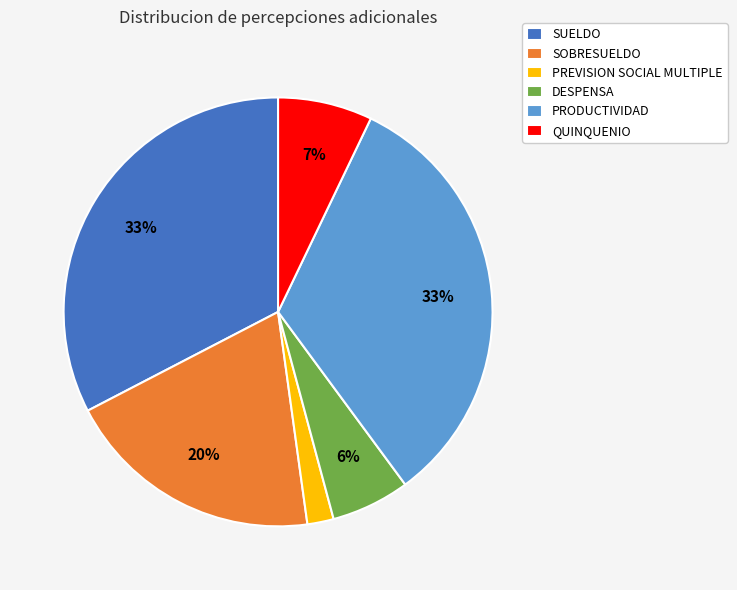

Which category has the smallest portion of the pie?

PREVISION SOCIAL MULTIPLE